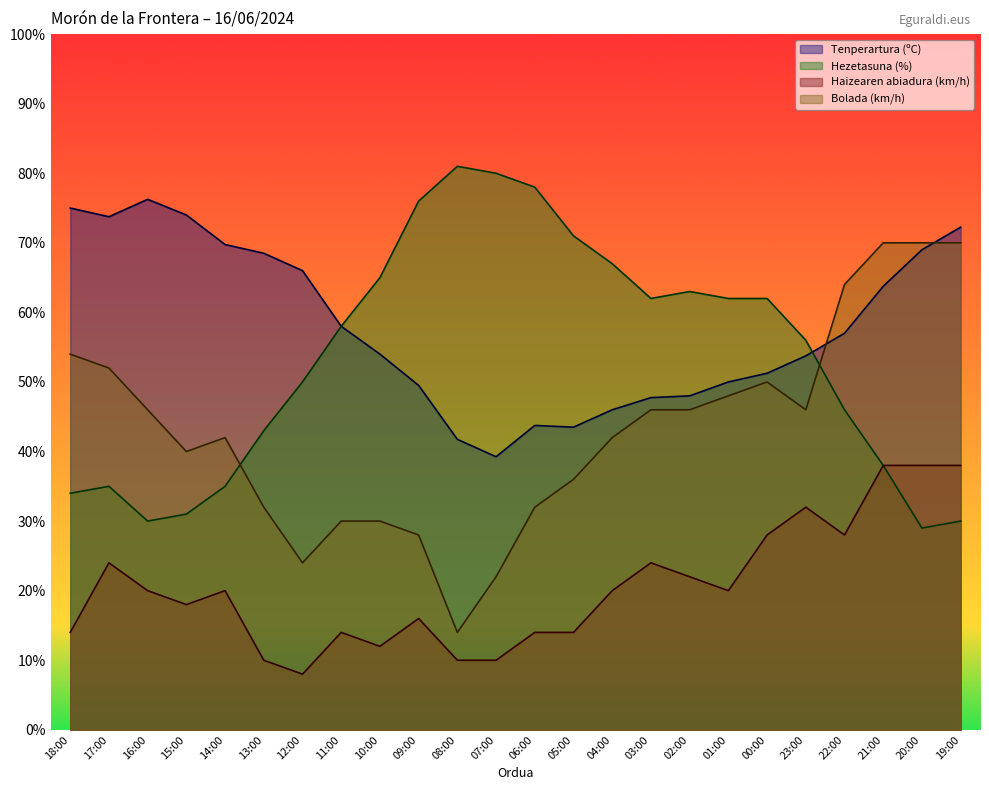

Between 17:00 and 14:00, which series saw the biggest shift?

Bolada (km/h)